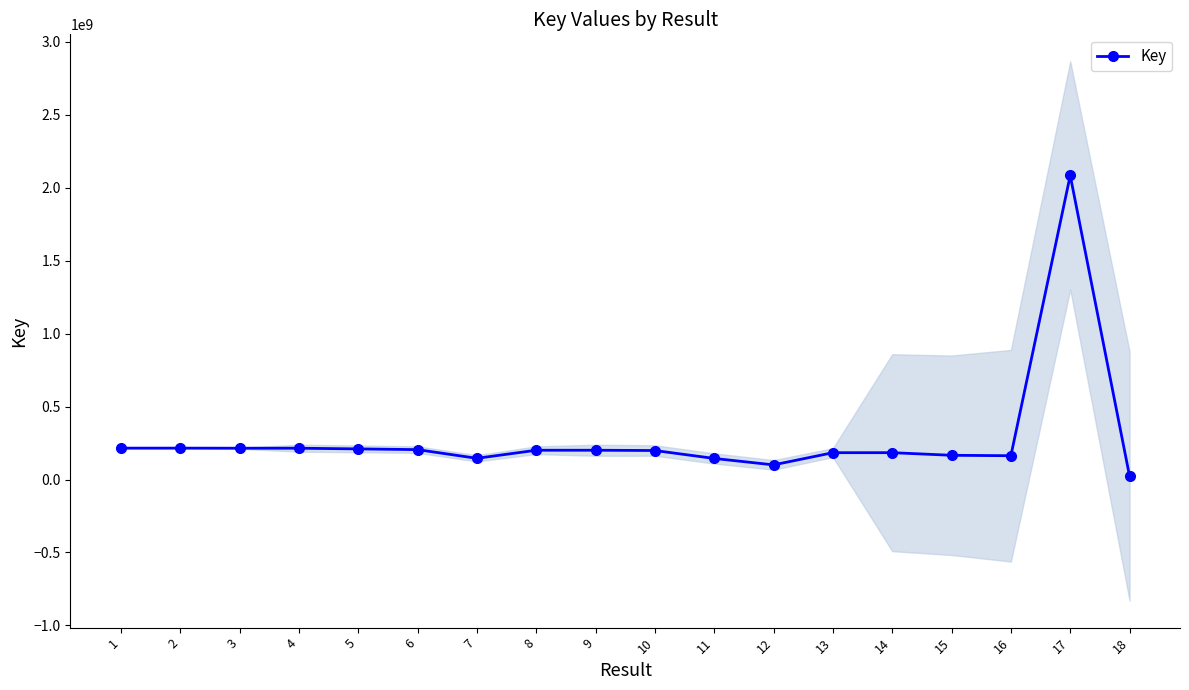

What is the minimum value shown in the chart?

23325107